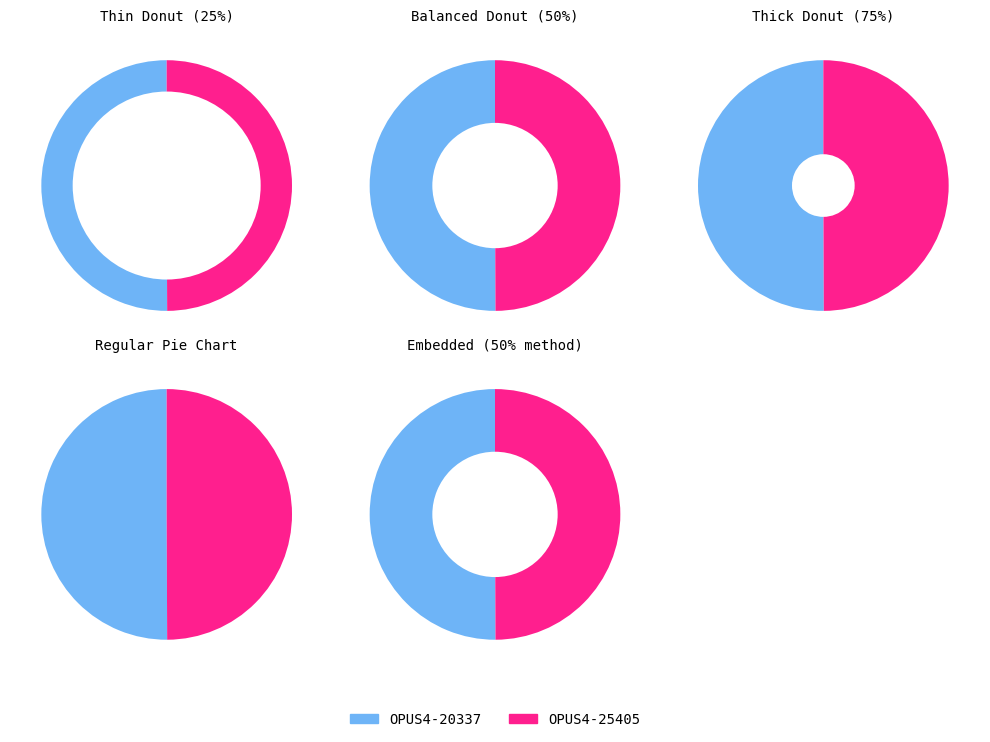

Count the number of slices in the pie.

2